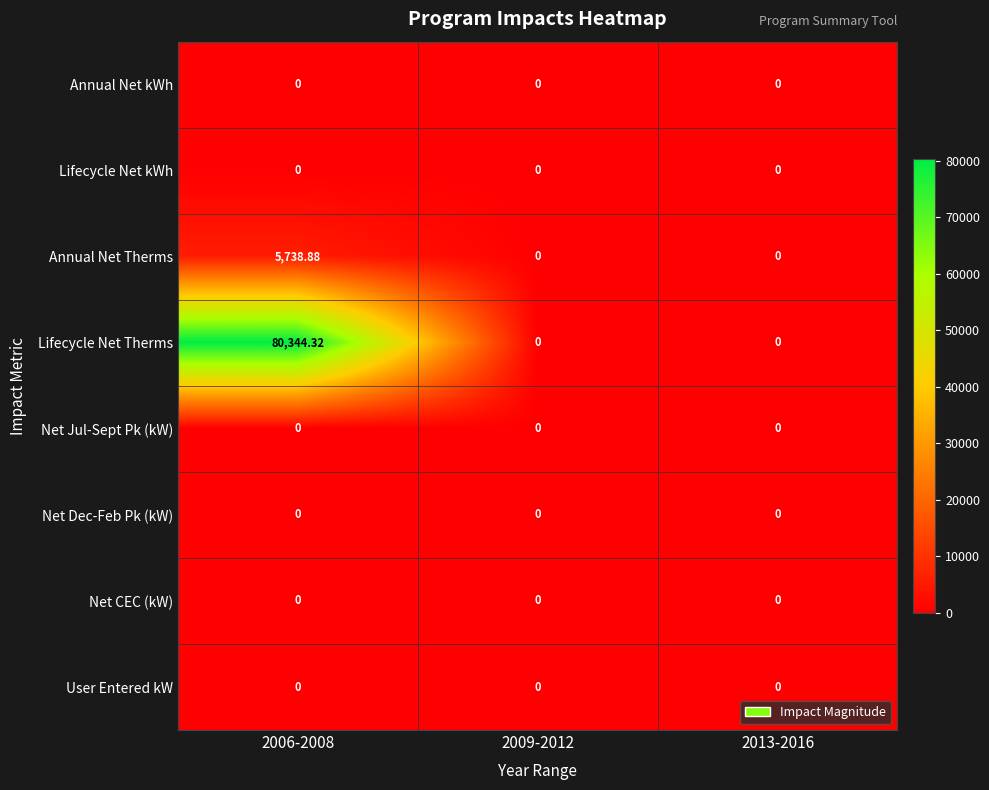

How many data points does each series have?

3